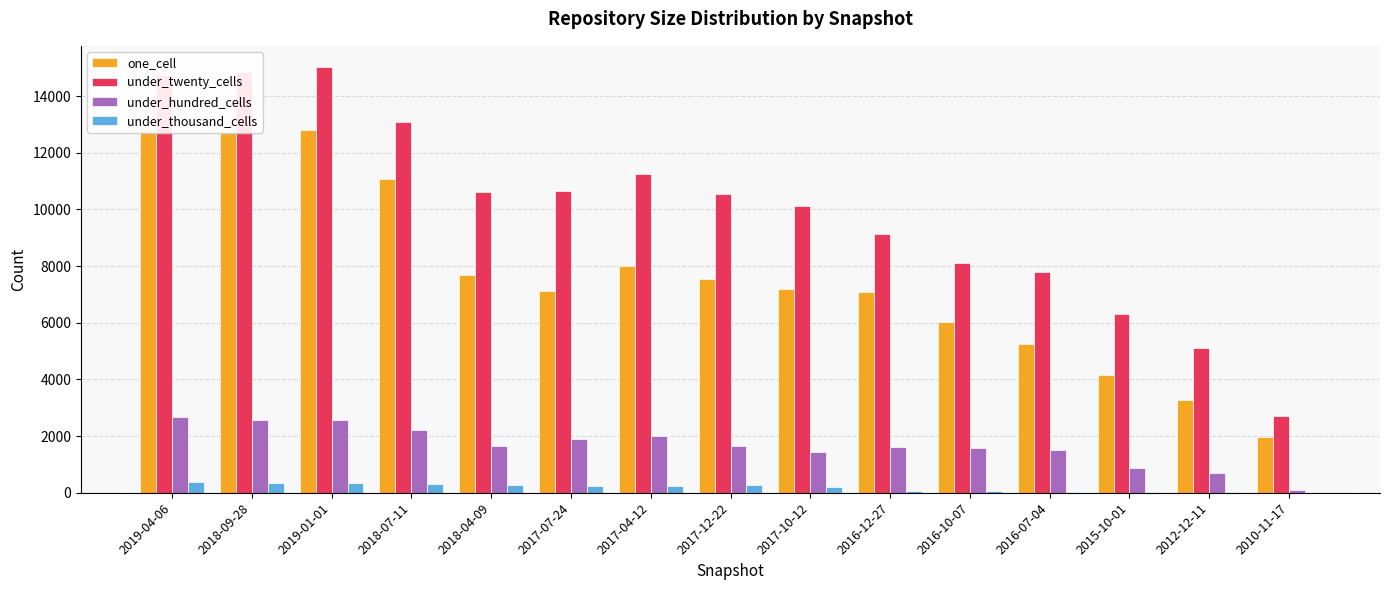

Which series has the largest total across all categories?

under_twenty_cells